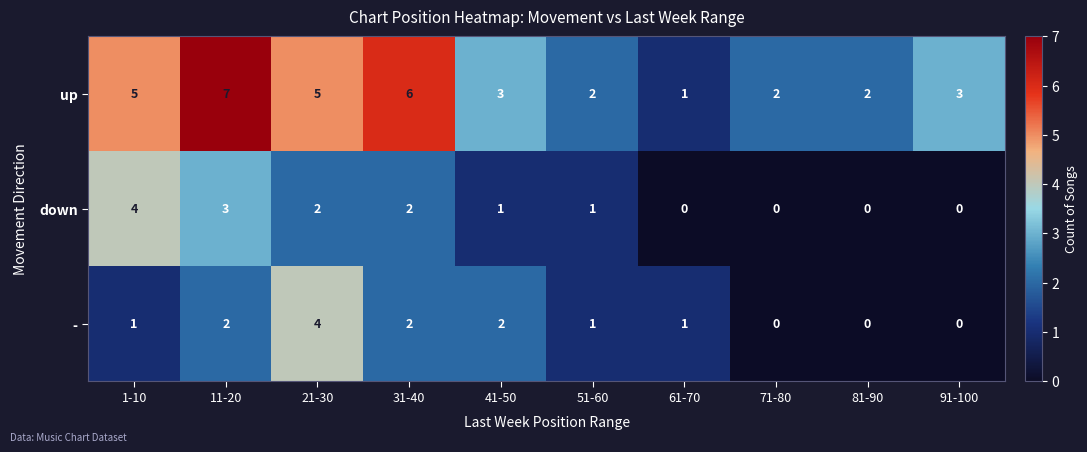

Is it true that up equals 4 at 31-40?

False